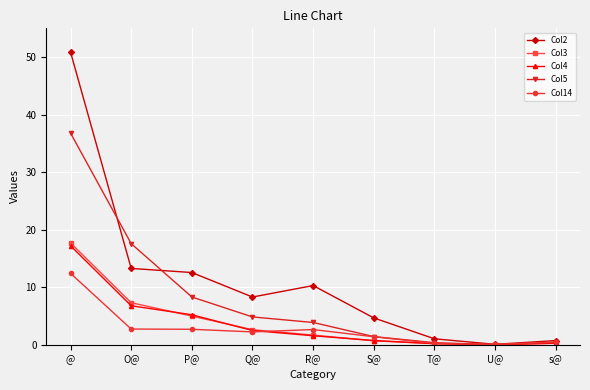

What is the total value across all series at O@?

47.6